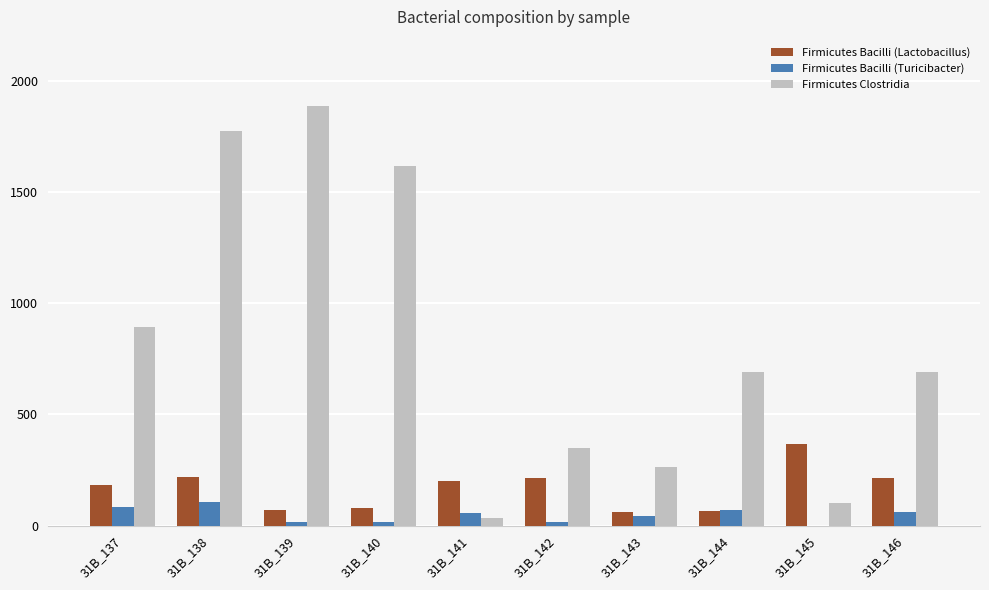

How many data points does each series have?

10